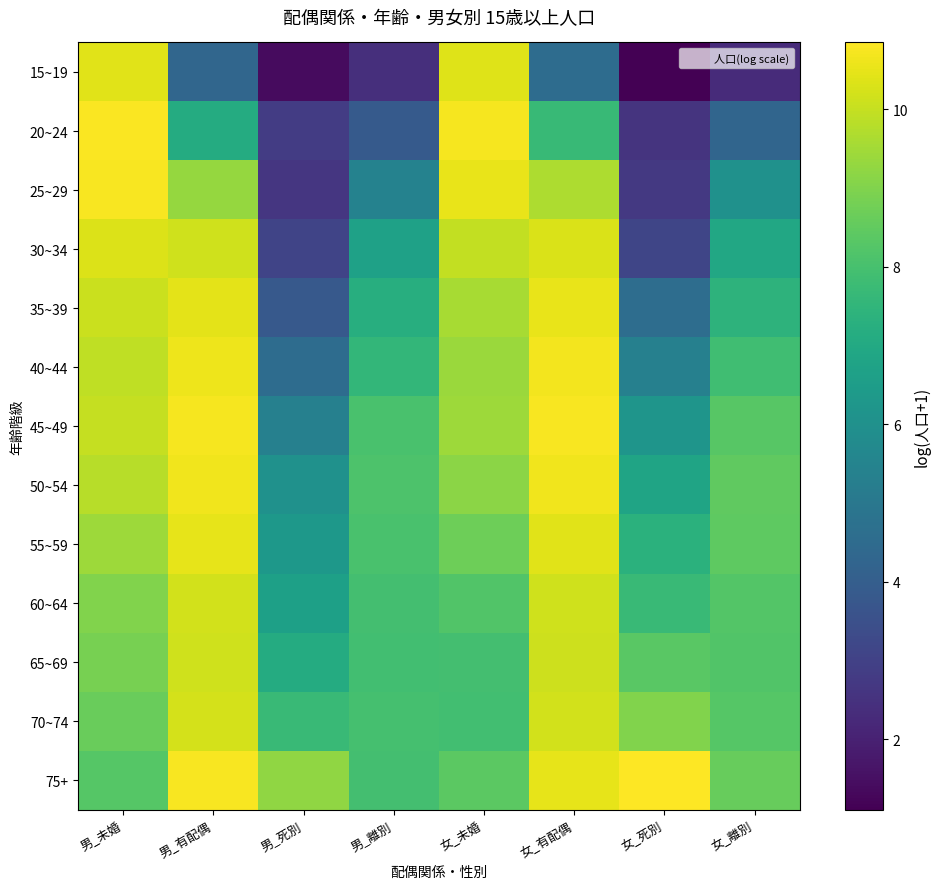

At how many categories does at least one series exceed 10?

5